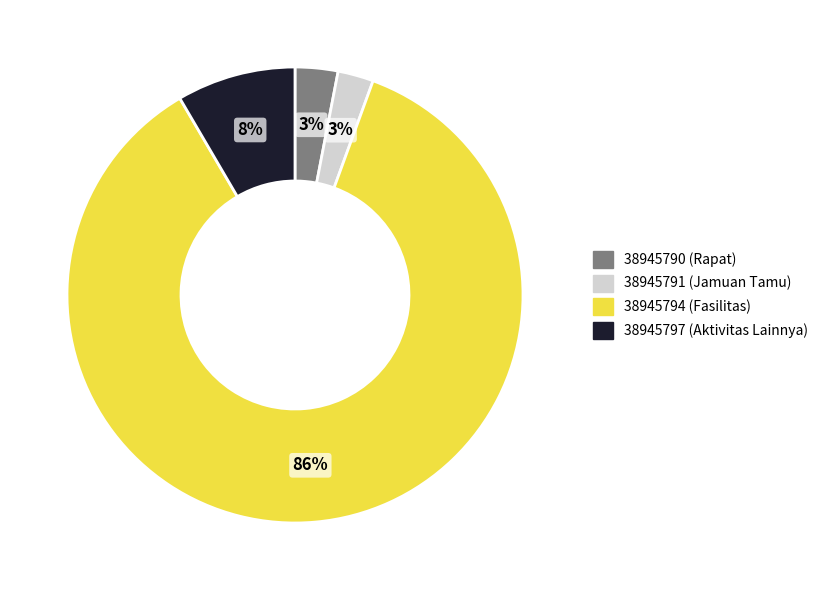

The 38945790 slice represents 15% of the pie. True or false?

False